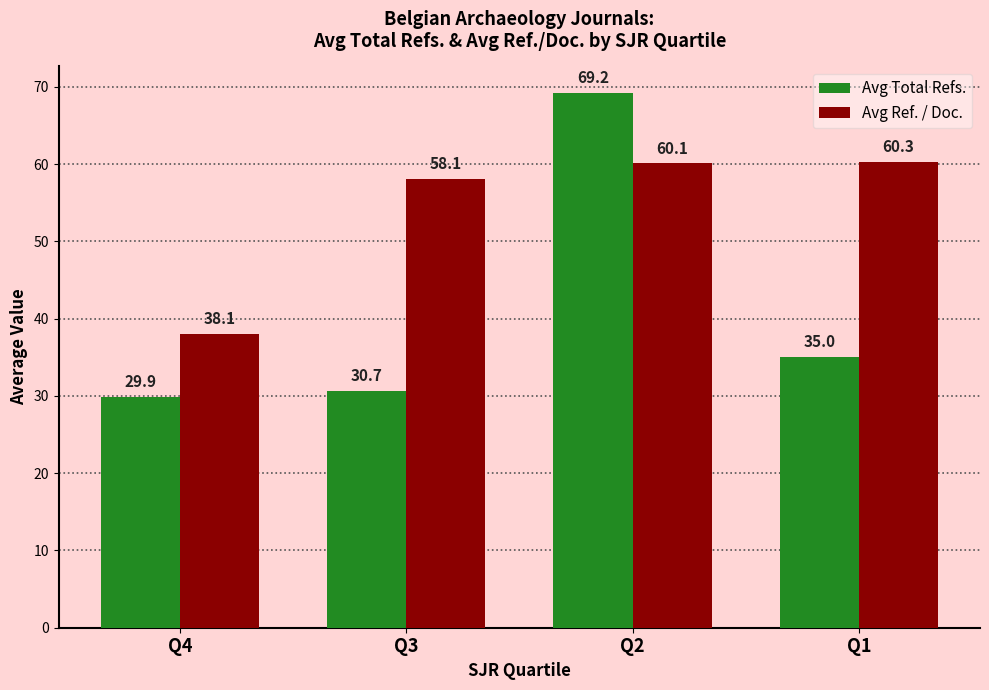

At which label does Avg Total Refs. reach its minimum?

Q4